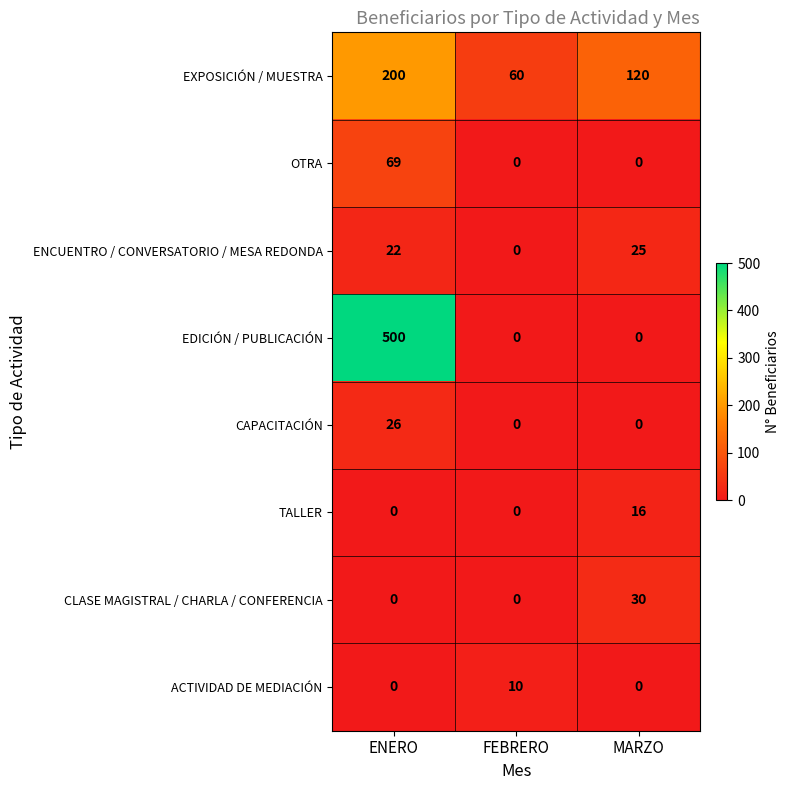

What is the average value of the ENCUENTRO / CONVERSATORIO / MESA REDONDA series?

16